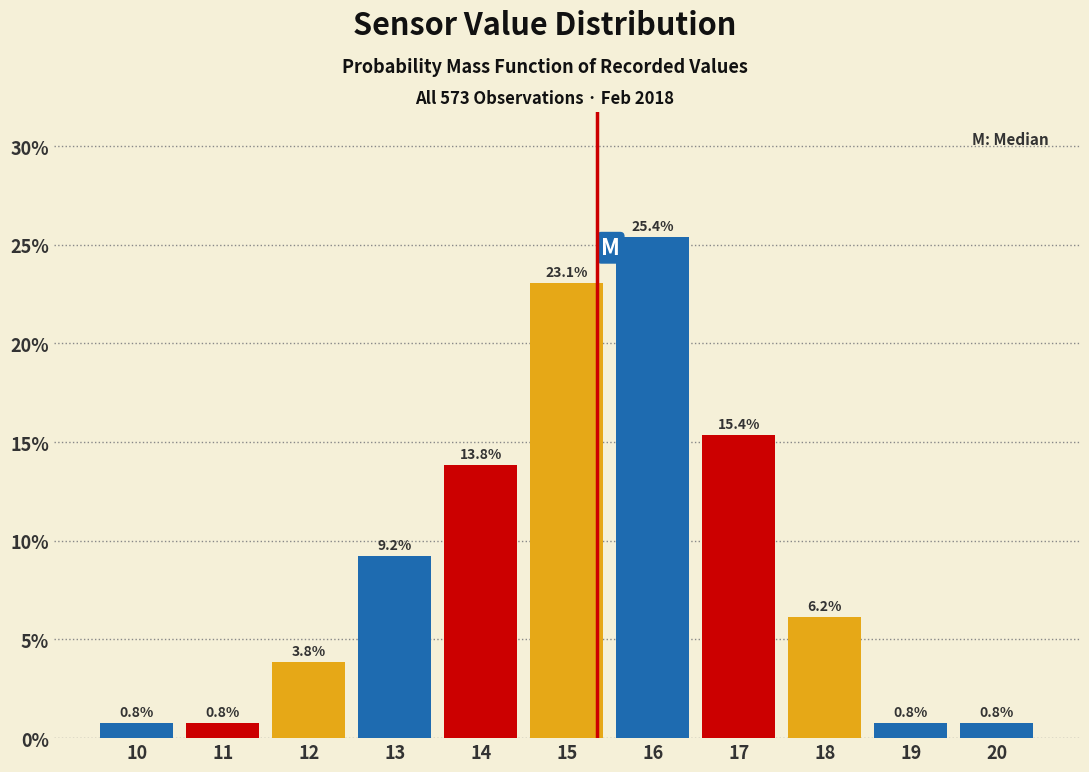

Reading left to right, list all the values displayed in this chart.

0.8	0.8	3.8	9.2	13.8	23.1	25.4	15.4	6.2	0.8	0.8